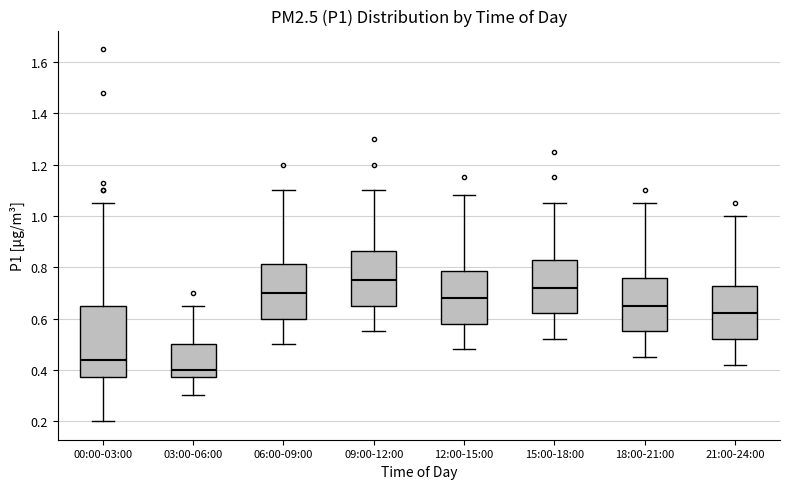

Comparing the boxes themselves (not the whiskers), which one is the tallest?

00:00-03:00